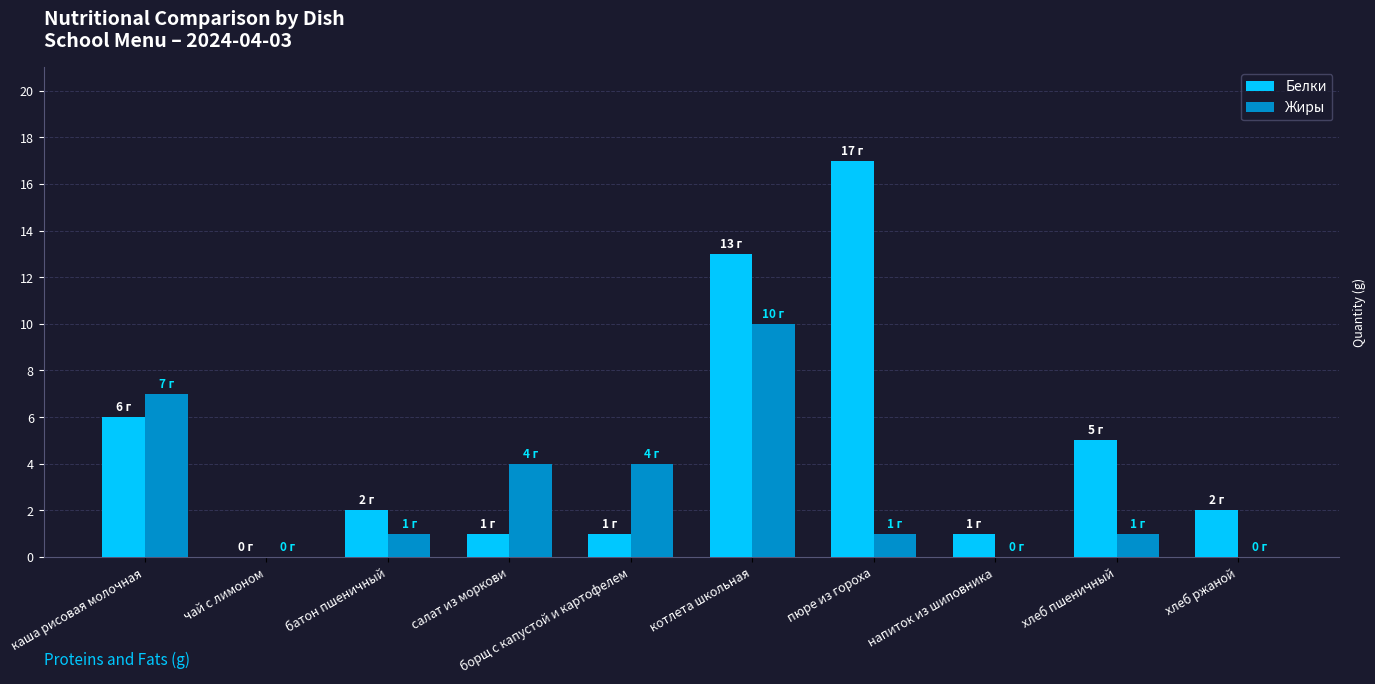

The value of Белки at борщ с капустой и картофелем is 0. True or false?

False